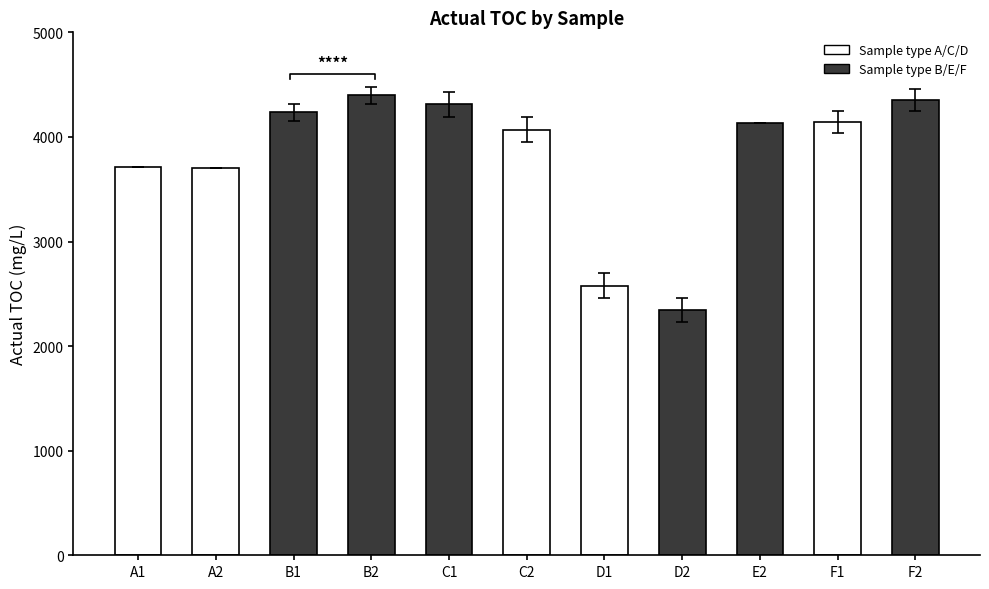

What is the difference between the maximum and minimum values?

2053.1